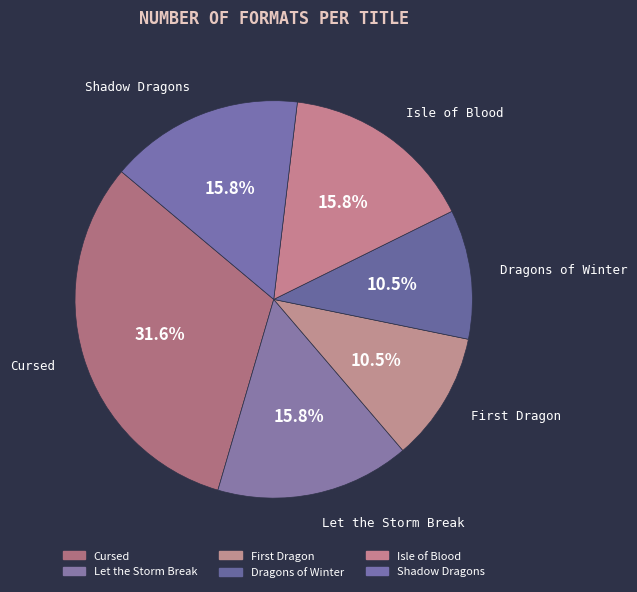

Which slice is the largest?

Cursed